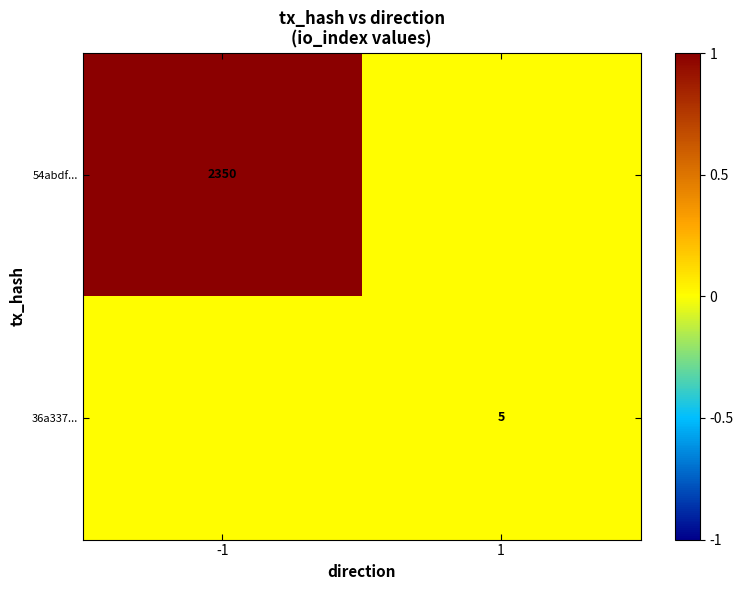

The 54abdf... series shows 4041 at -1. True or false?

False